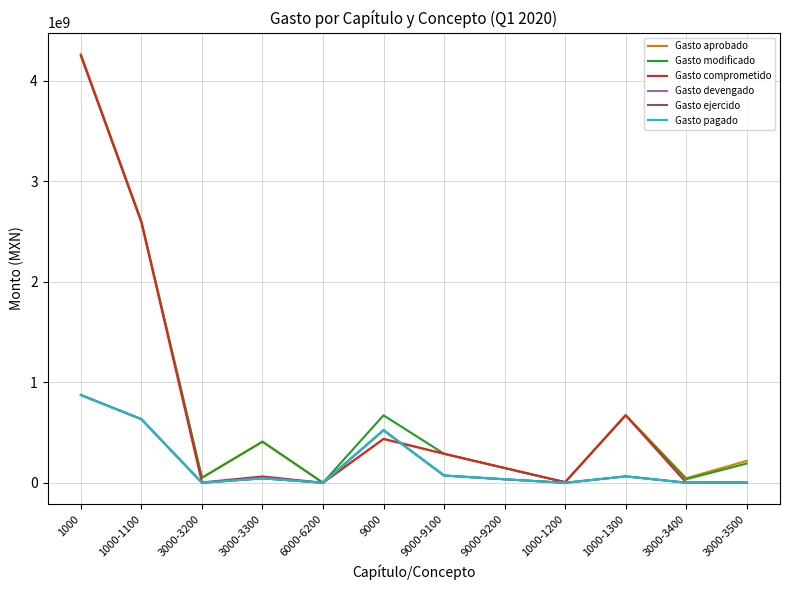

Between 3000-3300 and 1000-1200, which series saw the biggest shift?

Gasto aprobado